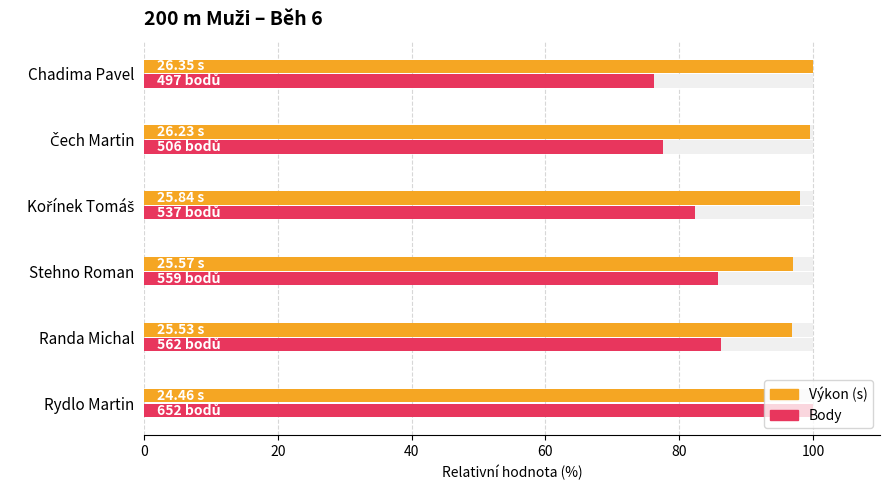

What is the value of the Body bar at the 1st from the left?

100.0